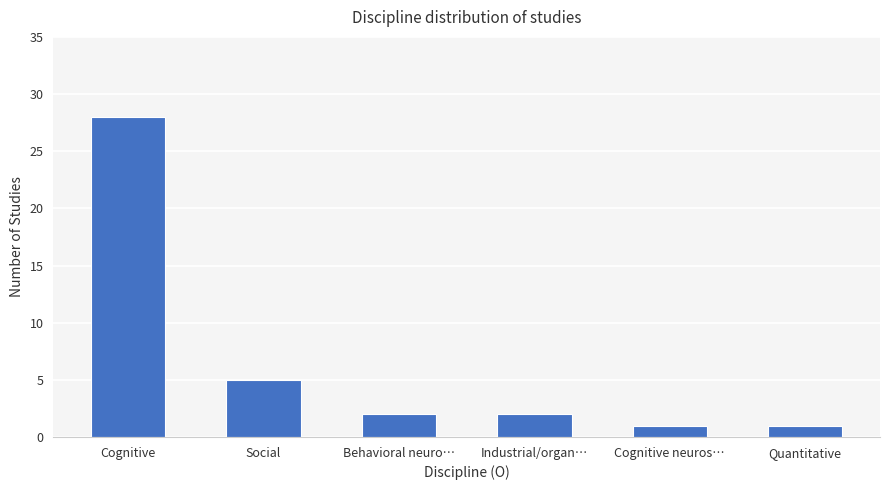

At which label is the value closest to 14?

Social